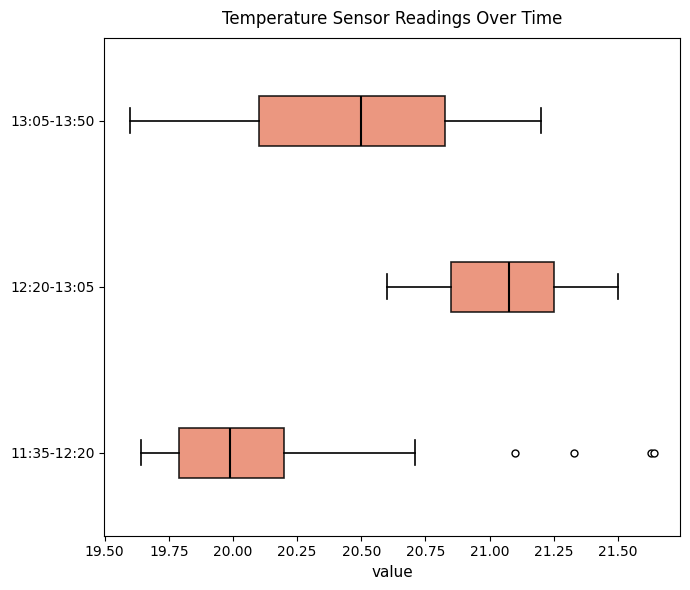

Which box has the furthest to the right median line?

12:20-13:05